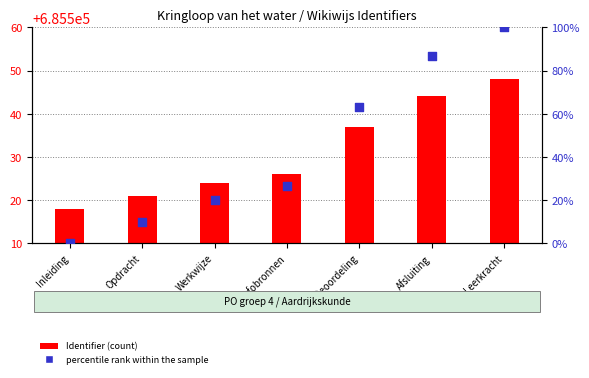

Which series has the largest total across all categories?

percentile rank within the sample